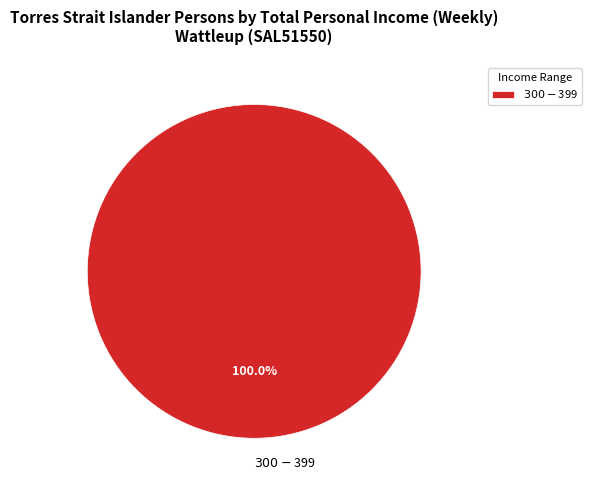

Is there any slice that represents more than half of the pie?

Yes